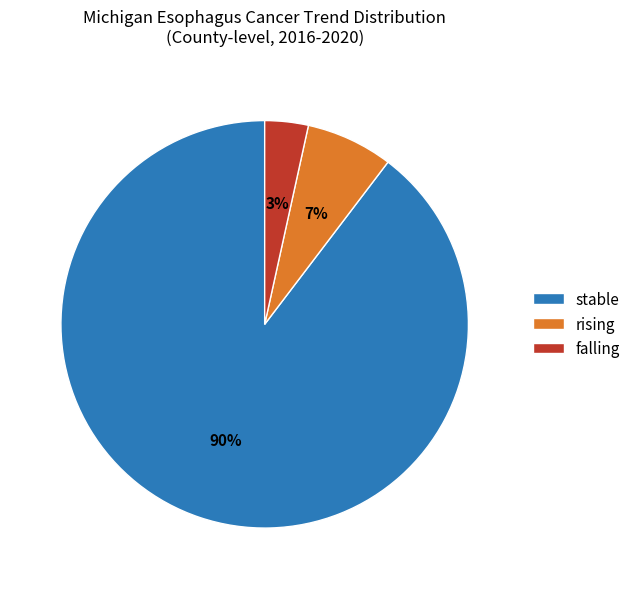

Which has a higher value, rising or falling?

rising